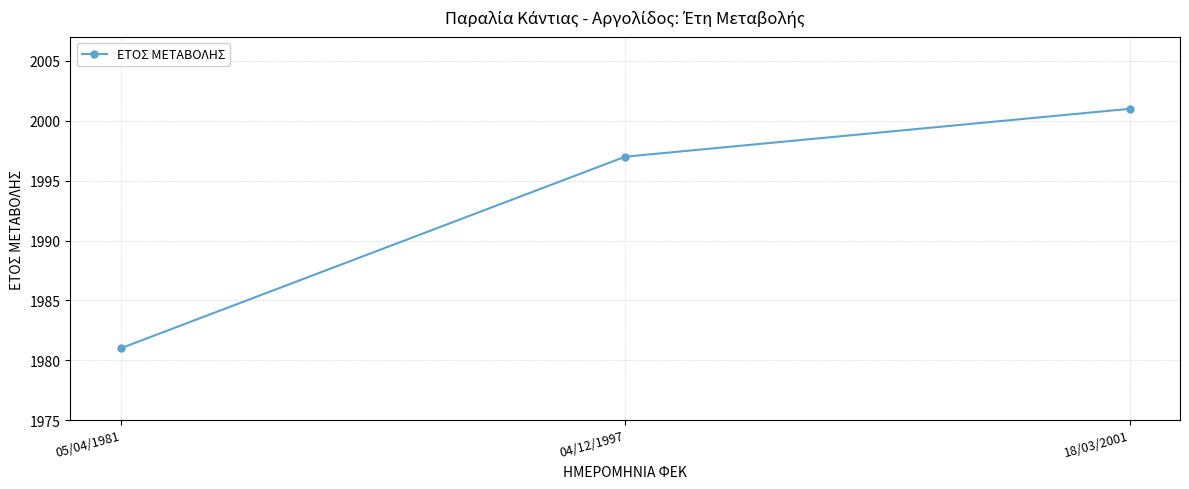

Rank the categories by value from highest to lowest.

18/03/2001, 04/12/1997, 05/04/1981